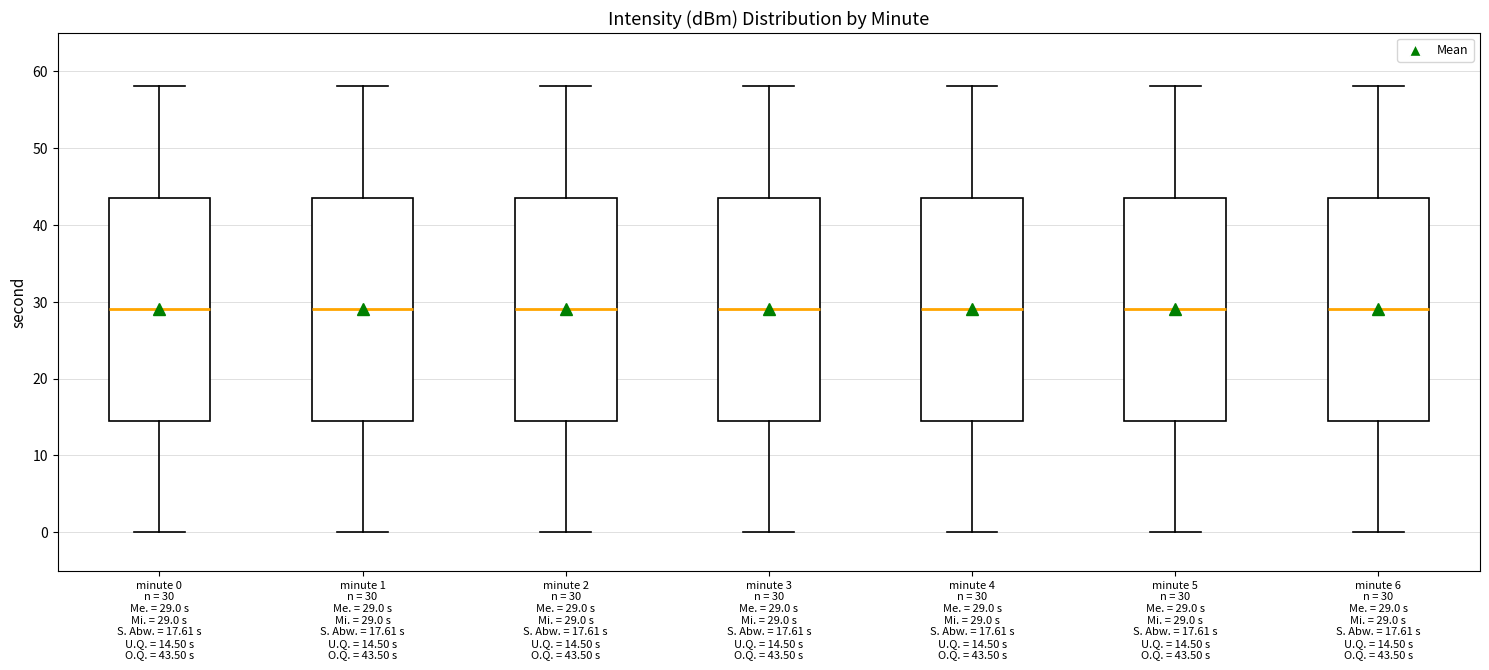

Where does the lower whisker of the box for minute 2 n = 30 Me. = 29.0 s Mi. = 29.0 s S. Abw. = 17.61 s U.Q. = 14.50 s O.Q. = 43.50 s end on the y-axis? The values are not printed on the chart, so give them approximately, as read against the axis.

0